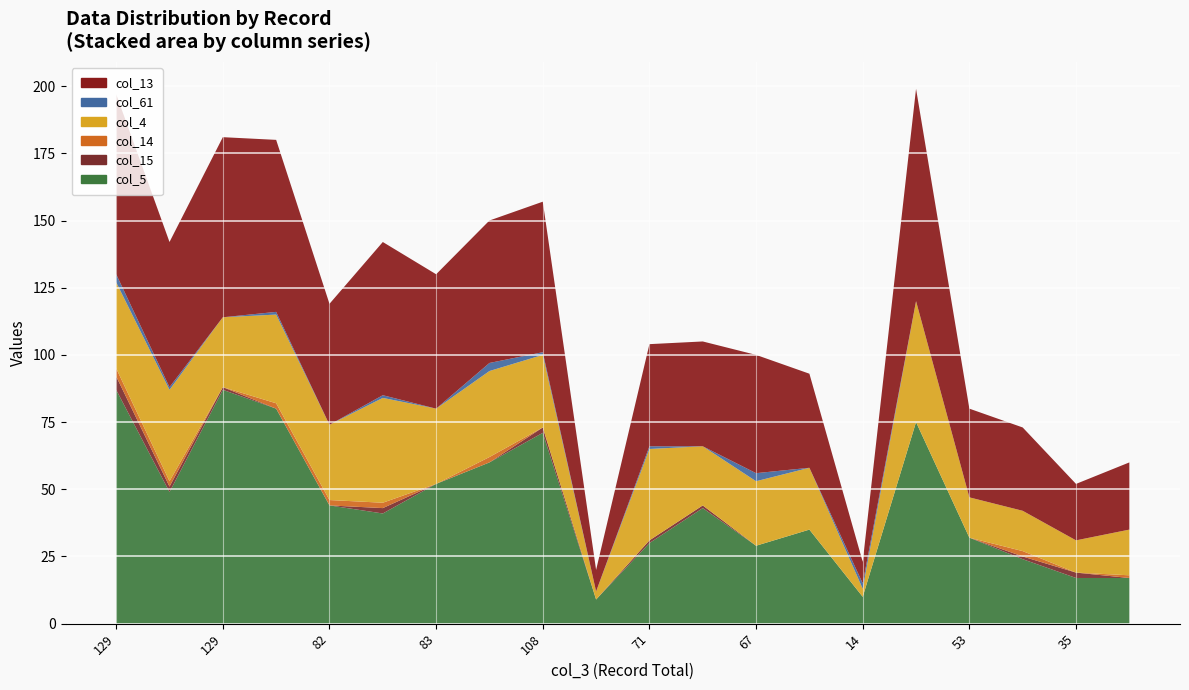

Reading right to left, what are all the values shown in this chart?

col_5: 17	17	24	32	75	10	35	29	43	30	9	71	60	52	41	44	80	87	49	87
col_15: 0	2	1	0	0	0	0	0	1	1	0	2	0	0	2	0	0	1	2	5
col_14: 1	0	2	0	0	0	0	0	0	0	0	0	2	0	2	2	2	0	2	3
col_4: 17	12	15	15	45	3	23	24	22	34	3	27	32	28	39	28	33	26	34	32
col_61: 0	0	0	0	0	2	0	3	0	1	0	1	3	0	1	0	1	0	1	3
col_13: 25	21	31	33	79	8	35	44	39	38	8	56	53	50	57	45	64	67	54	67